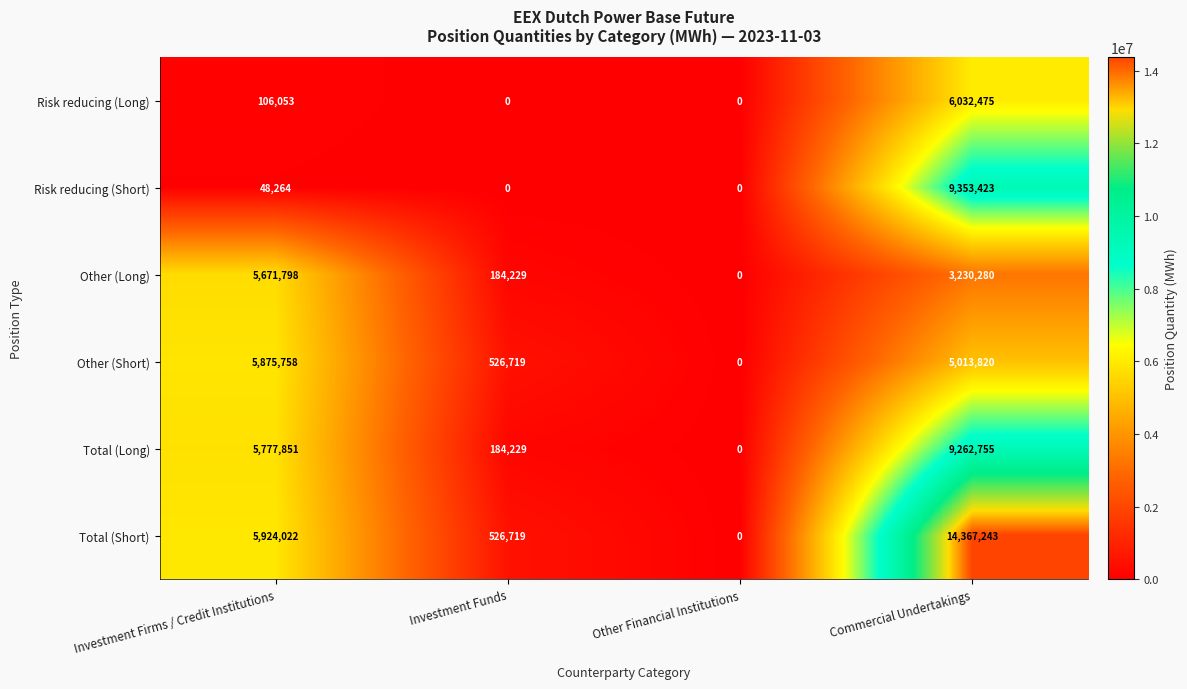

Is it true that Total (Short) equals 22311723 at Commercial Undertakings?

False